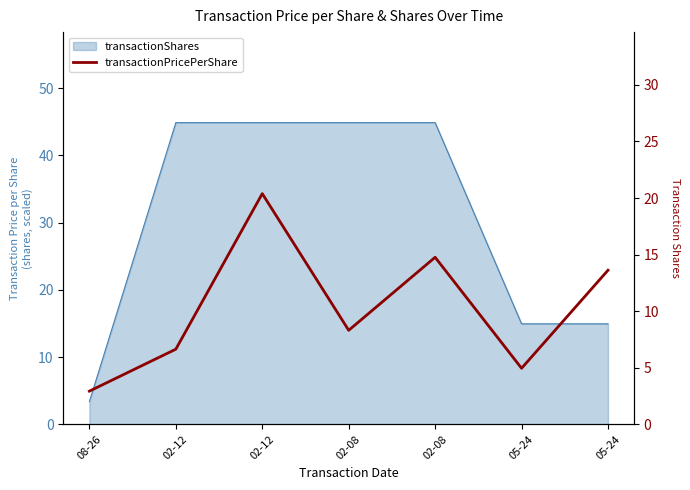

The value at 02-08 is 19.5. True or false?

False